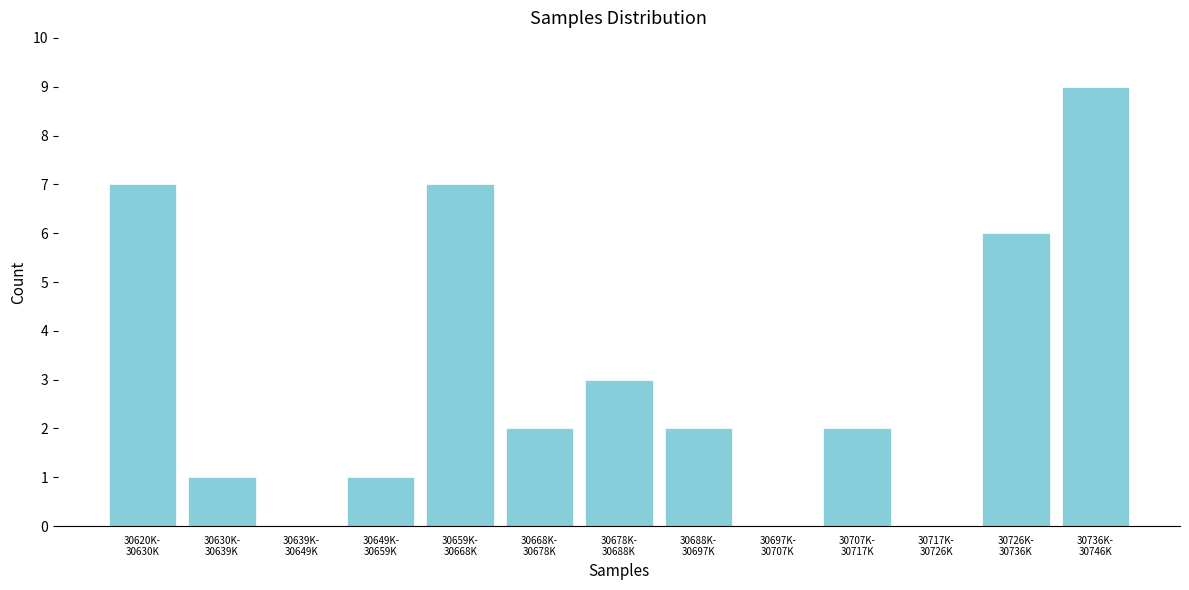

Count the number of data series in this chart.

1